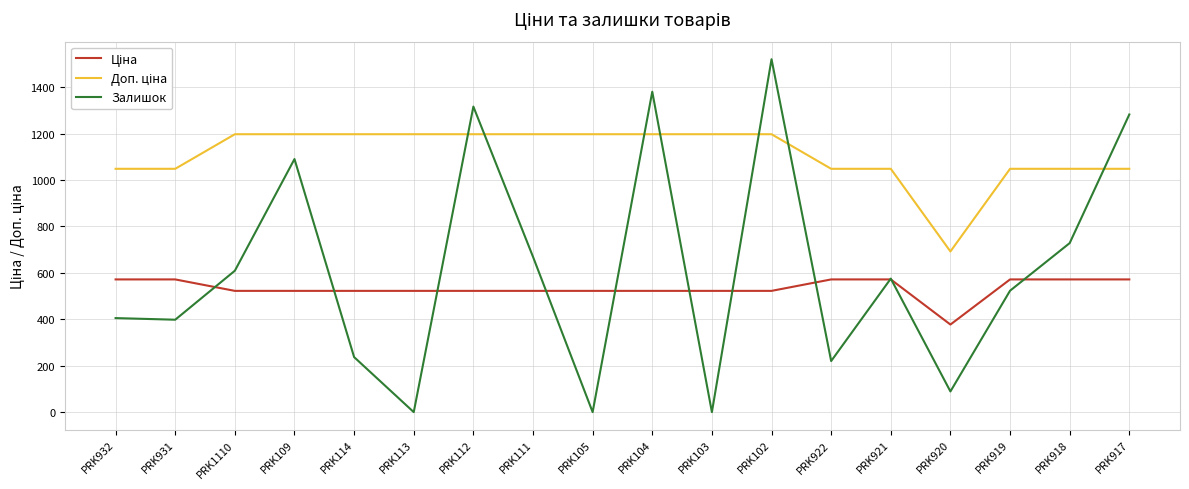

Is it true that Залишок equals 1872.1 at PRK917?

False